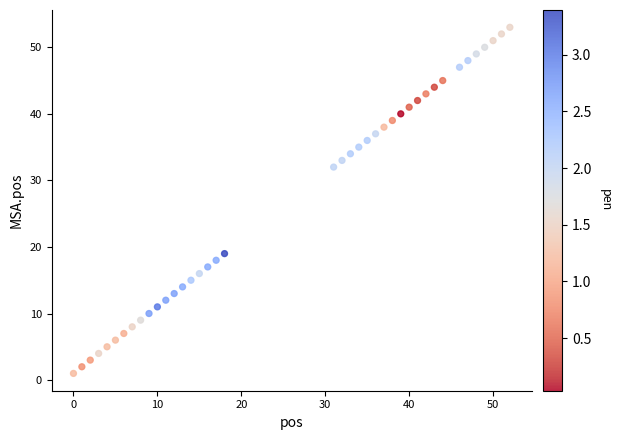

What Y value in the scatter plot is closest to 27?

32